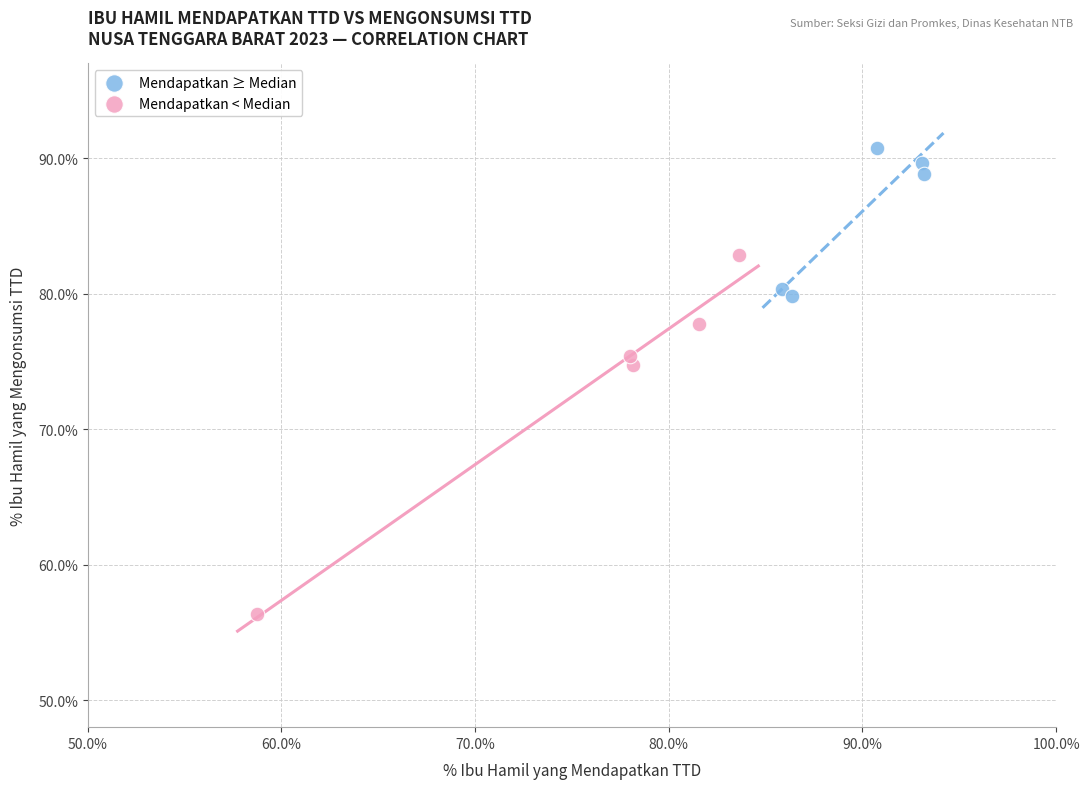

Which series reaches the maximum Y coordinate?

Mendapatkan ≥ Median